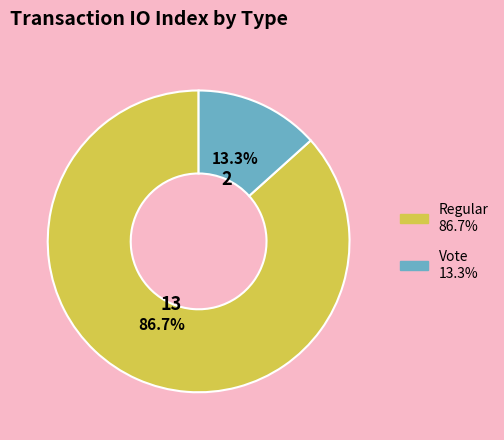

To the nearest percent, what is the combined percentage of Vote and Regular?

100%